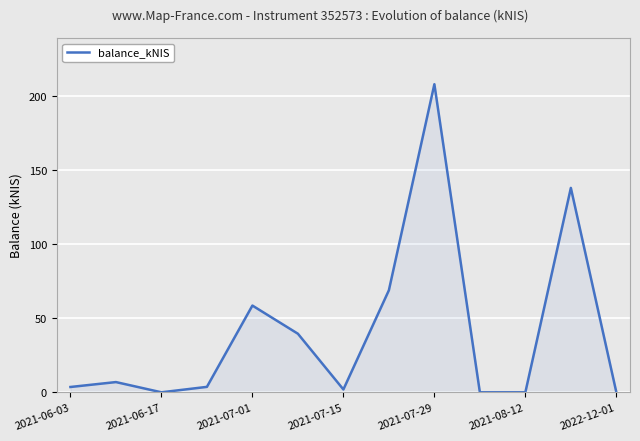

What is the greatest value displayed?

208.2